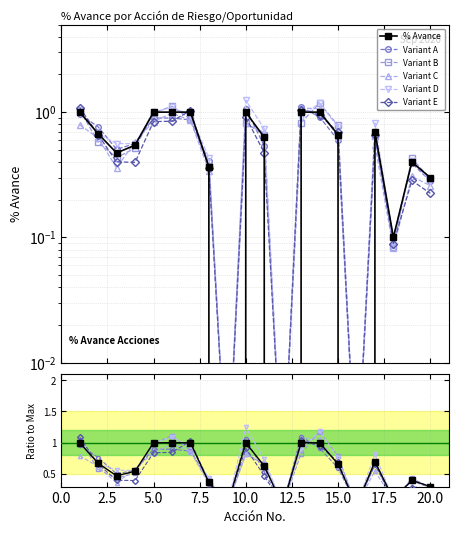

True or false: Variant C has more than 1 points higher than both neighbors.

True